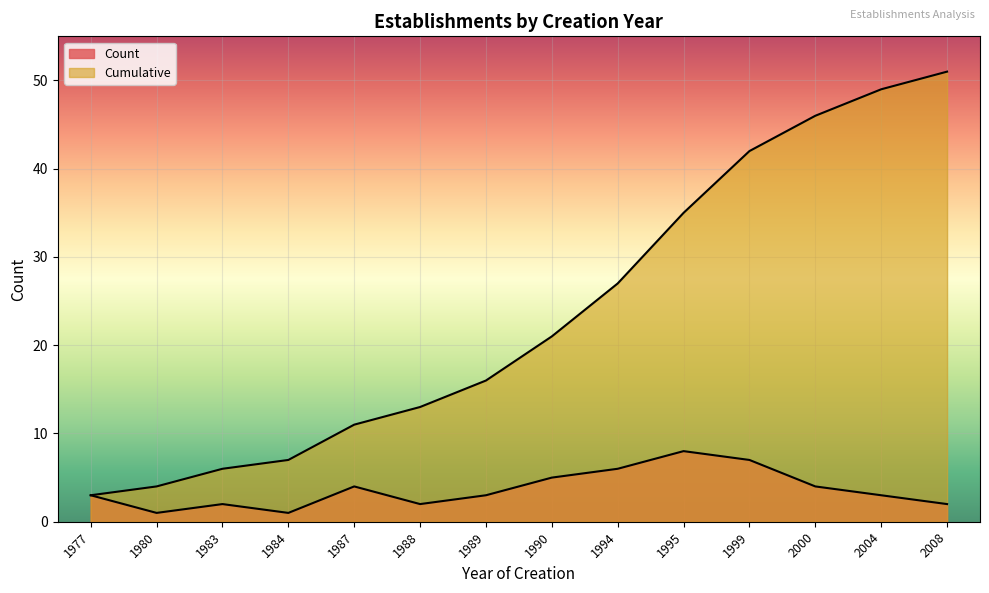

How many data points in Count are less than 3?

5